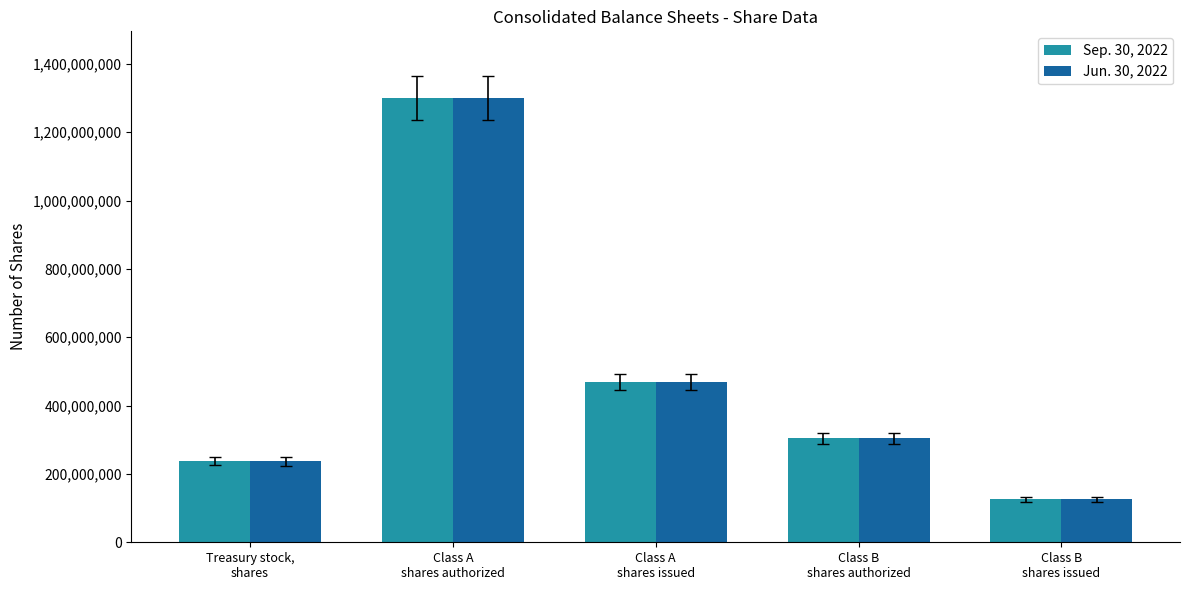

What is the maximum value for Sep. 30, 2022?

1300000000